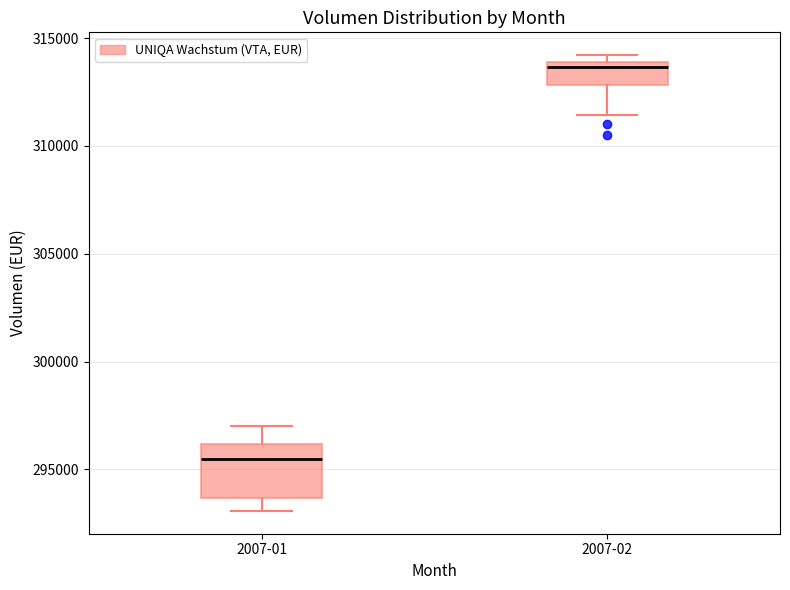

Comparing the boxes themselves (not the whiskers), which one is the tallest?

2007-01